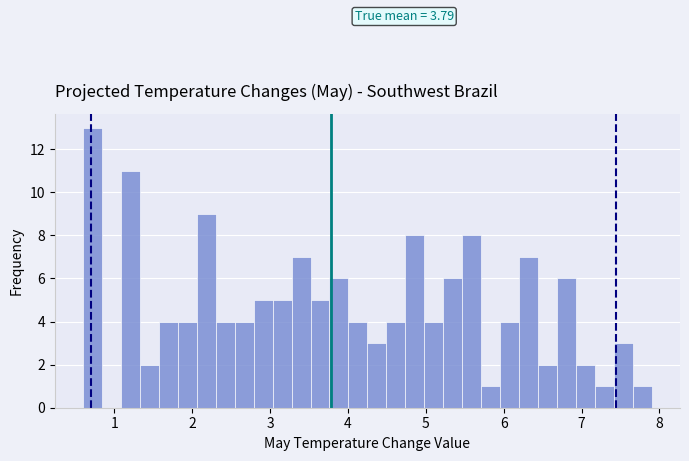

Read against the x-axis, roughly where is the centre of the tallest bar?

0.7